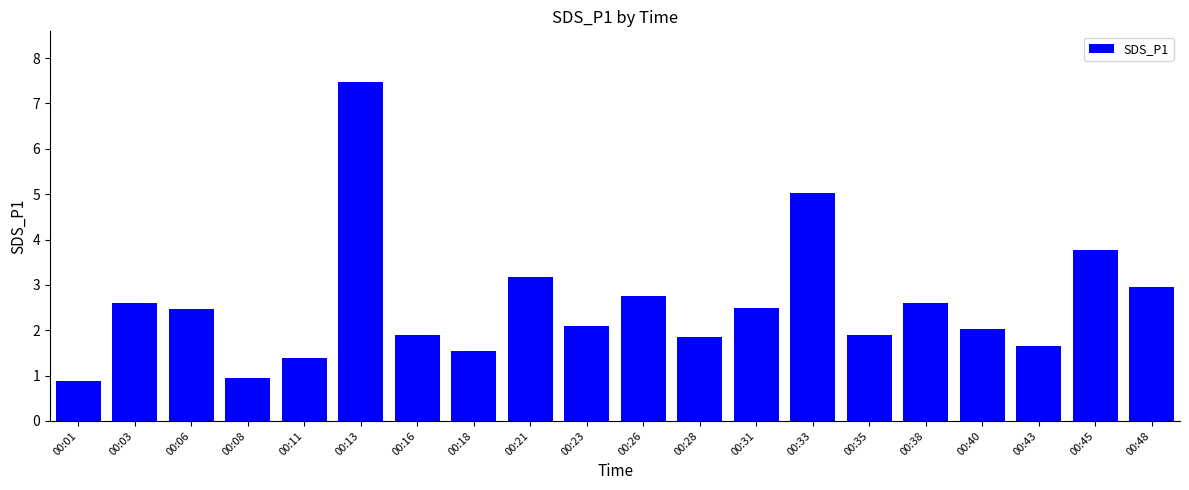

What is the maximum value shown in the chart?

7.5